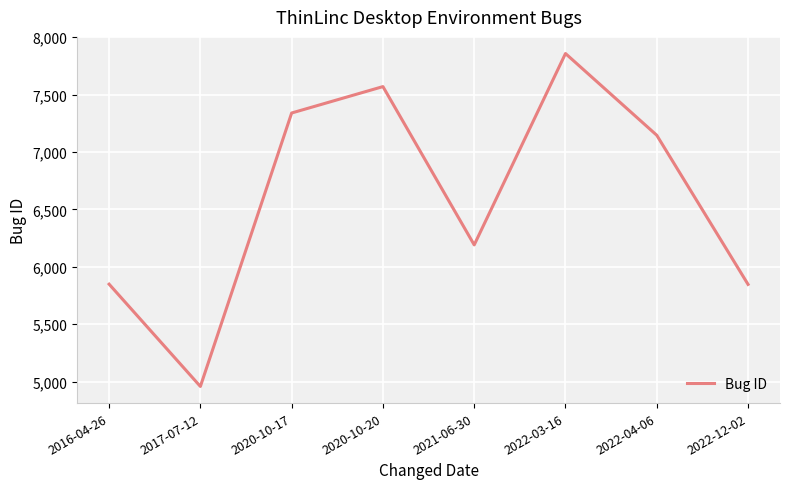

Where is the data nearest to the value 6408?

2021-06-30